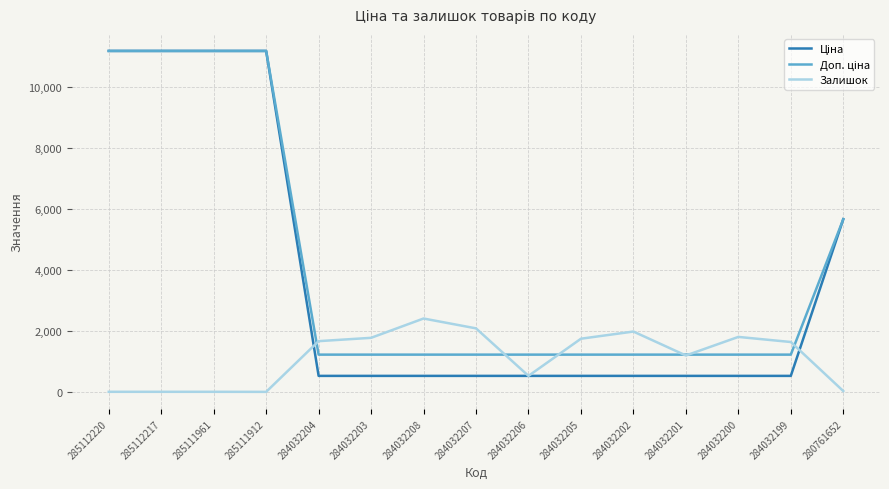

What is the greatest value displayed?

11188.2